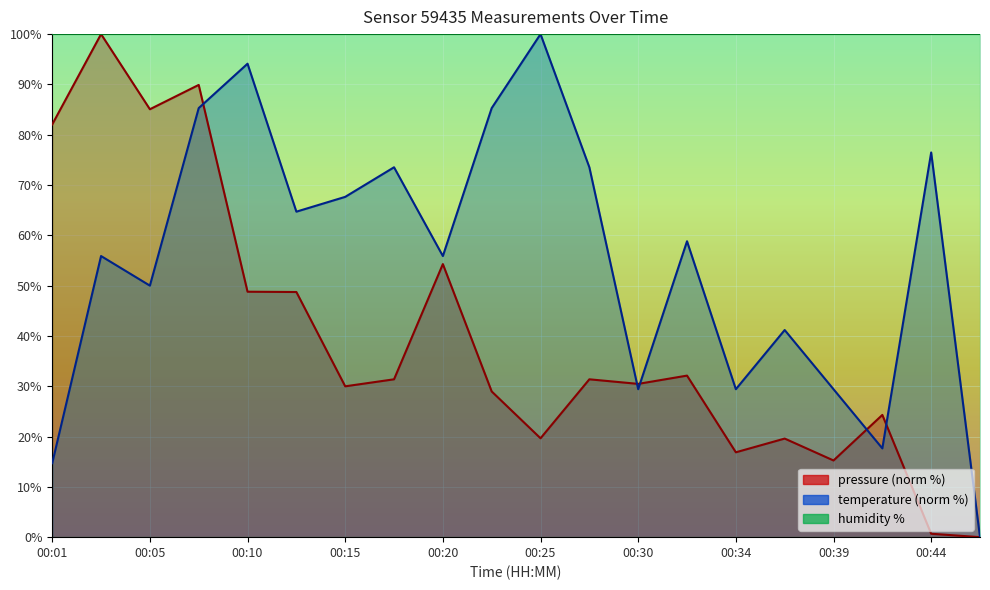

What is the greatest value displayed?

100.0